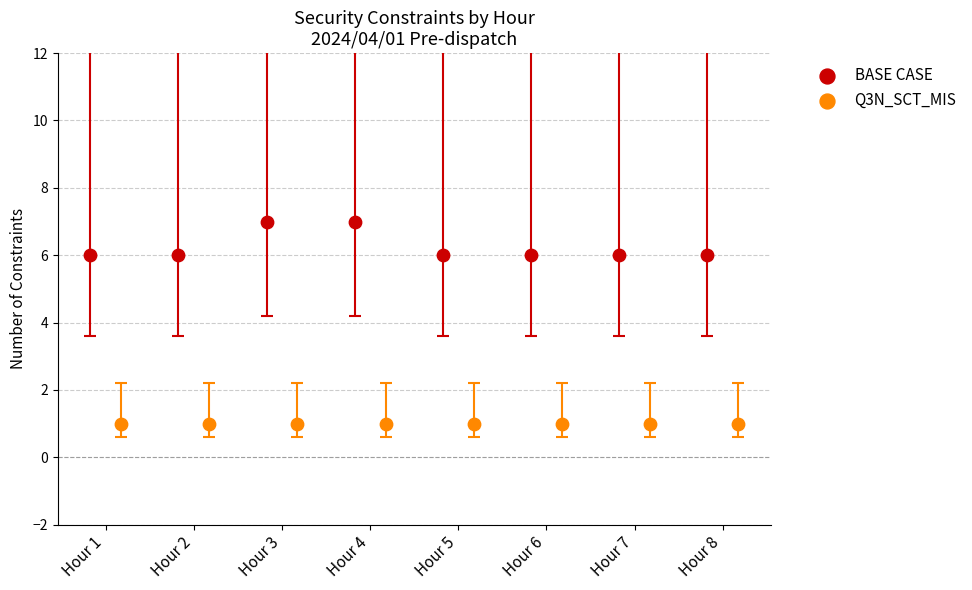

Which series contains the lowest Y value?

Q3N_SCT_MIS